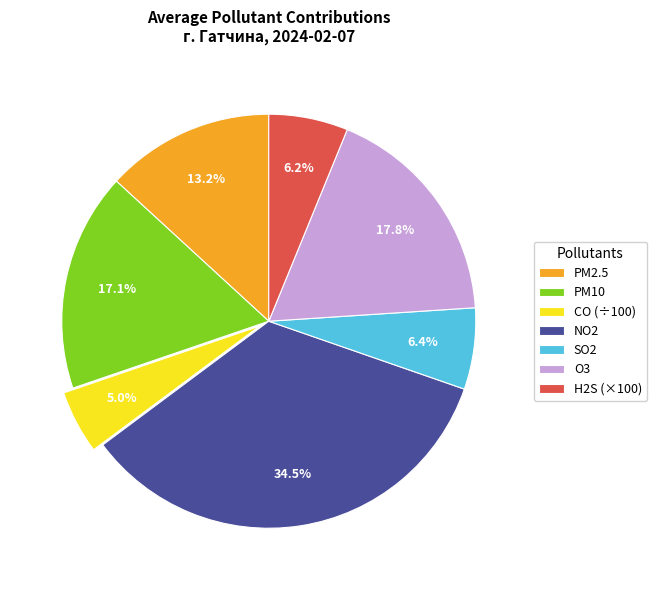

Does CO (÷100) represent more than half of the total?

No